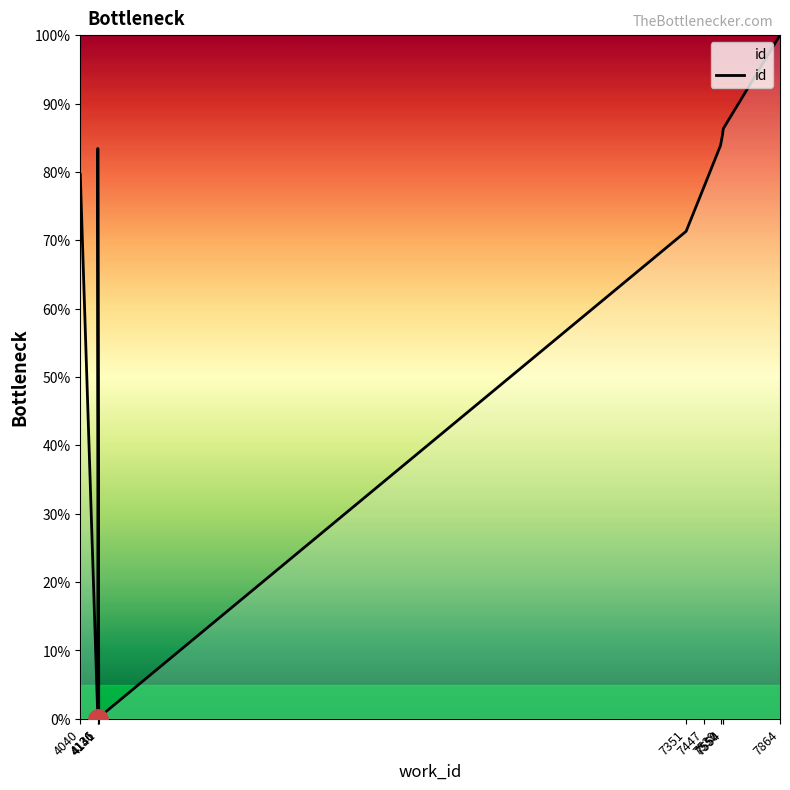

Rank the categories by value from lowest to highest.

4136, 4141, 7351, 7447, 4040, 4136, 7539, 7550, 7554, 7864